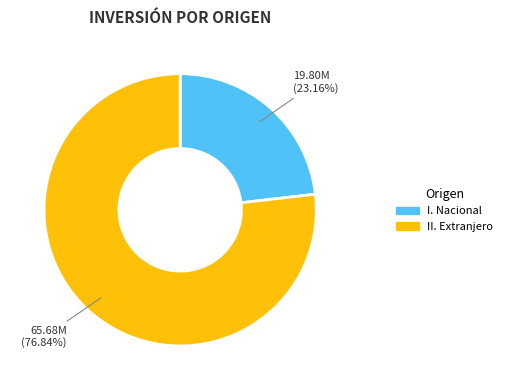

How much of the chart is everything except I. Nacional?

76.8%